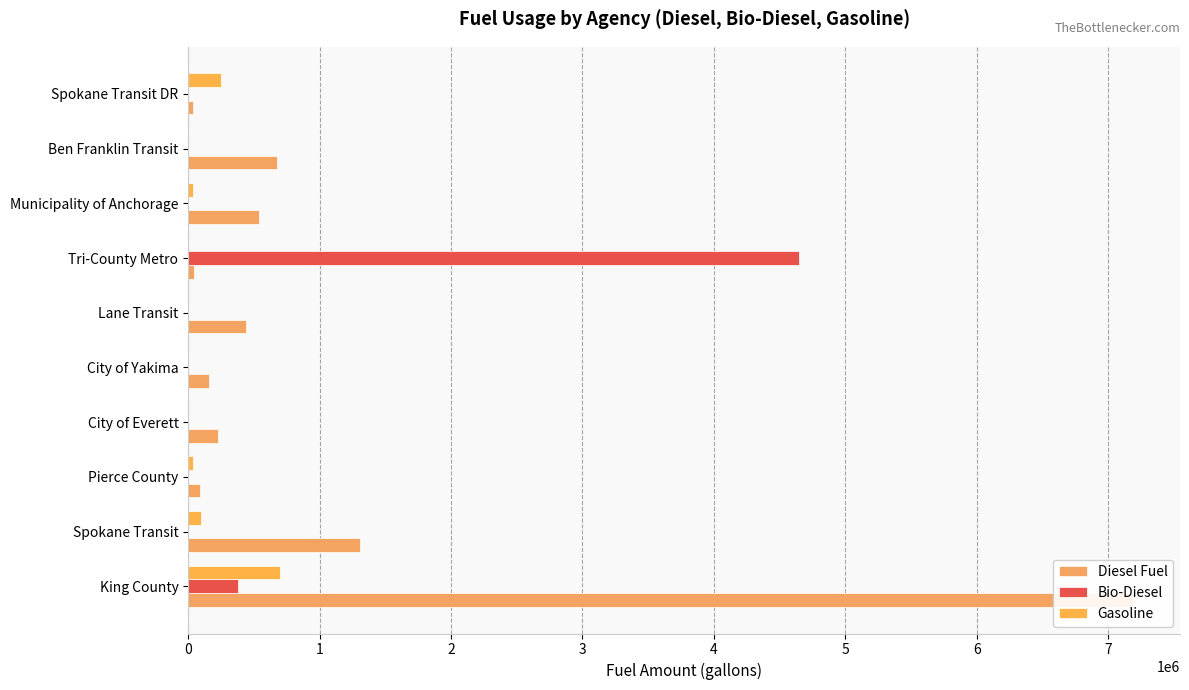

How many bars are there in each group?

3